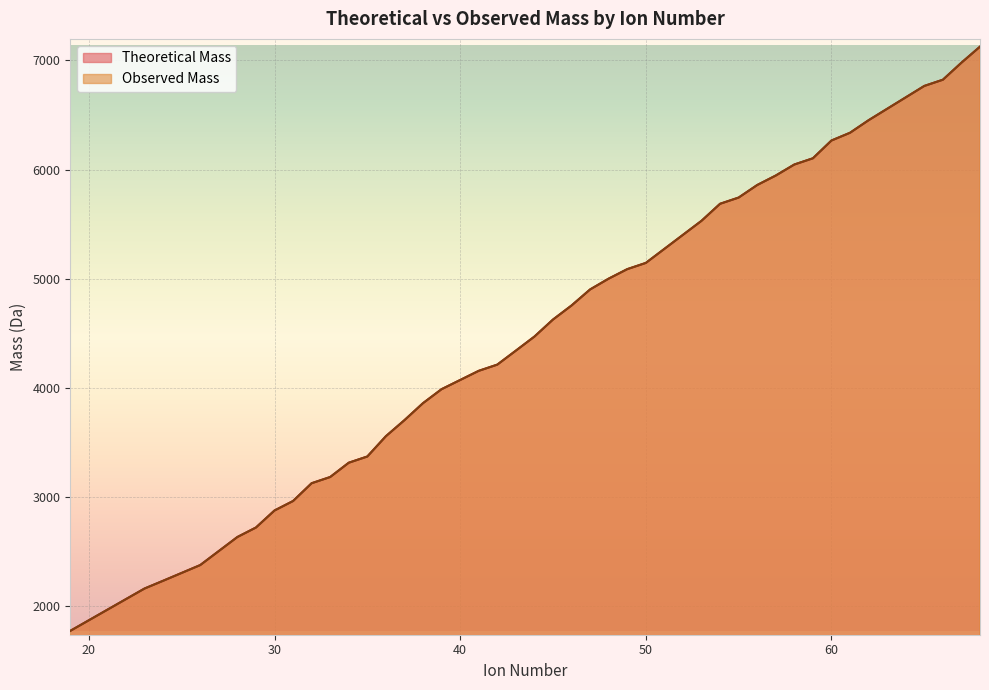

What are all the series names shown in the legend?

Theoretical Mass, Observed Mass